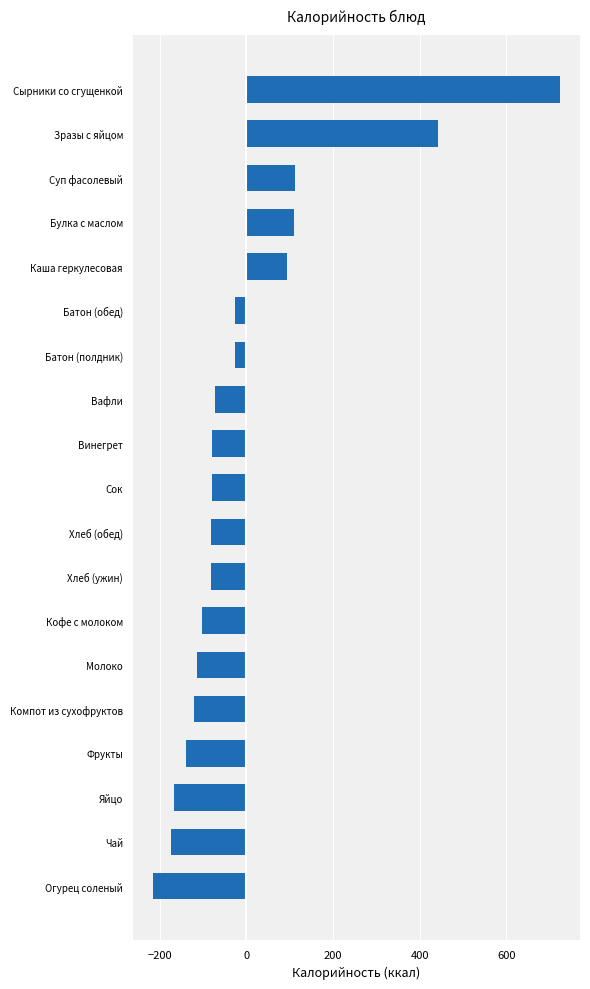

What is the greatest value displayed?

723.0